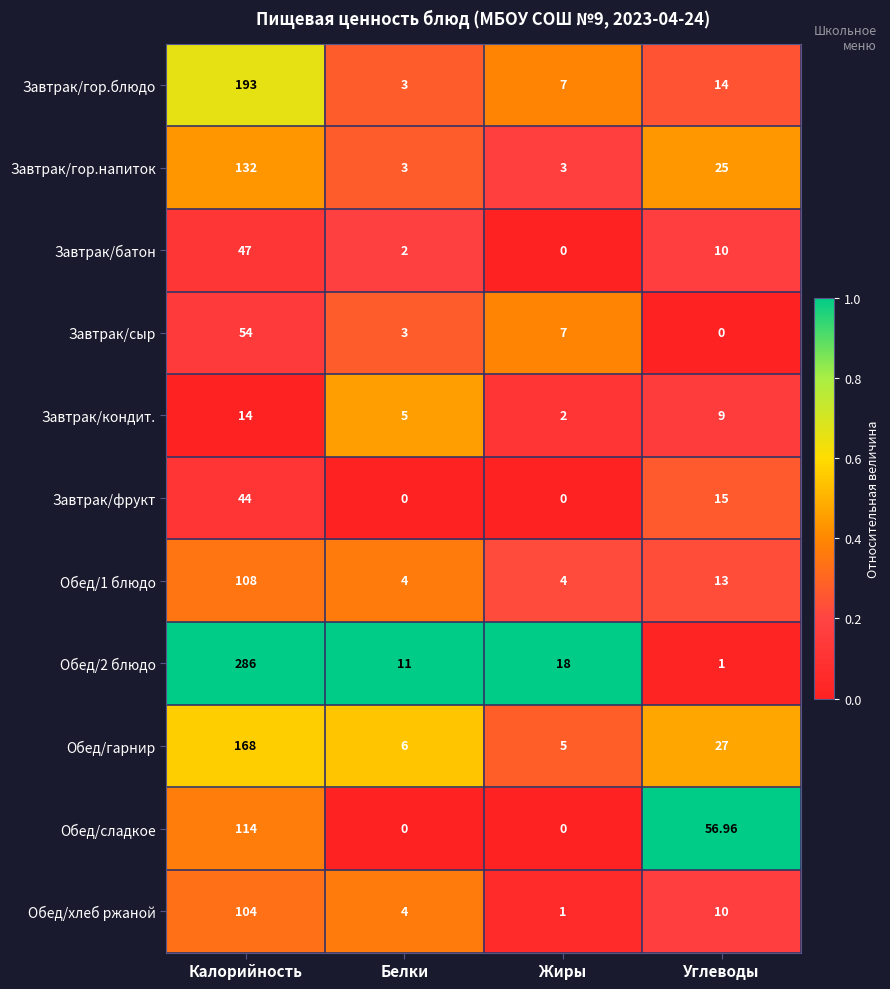

At which label is Завтрак/батон closest to 23?

Углеводы